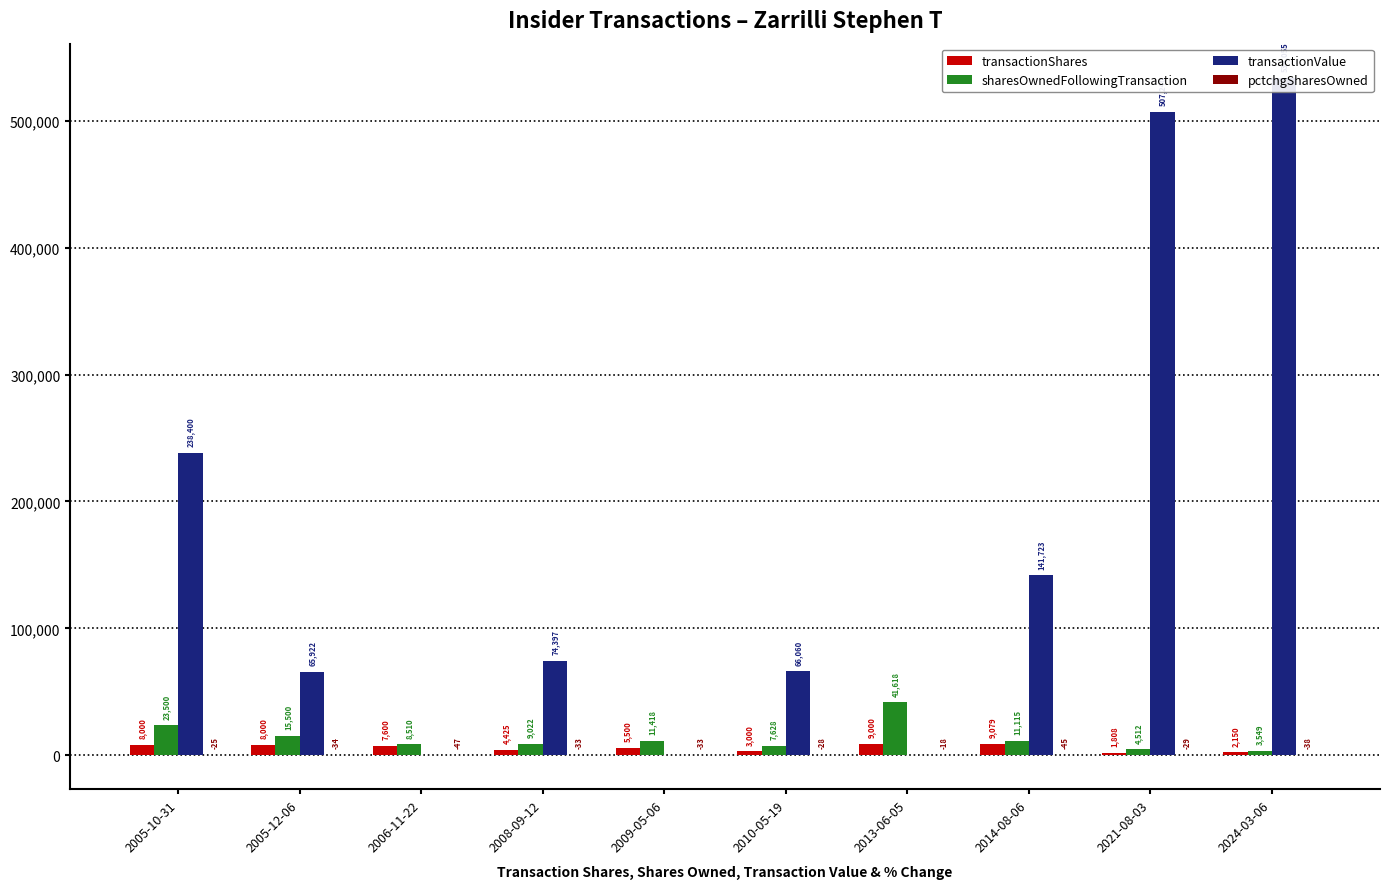

Which series has the widest spread of values?

transactionValue